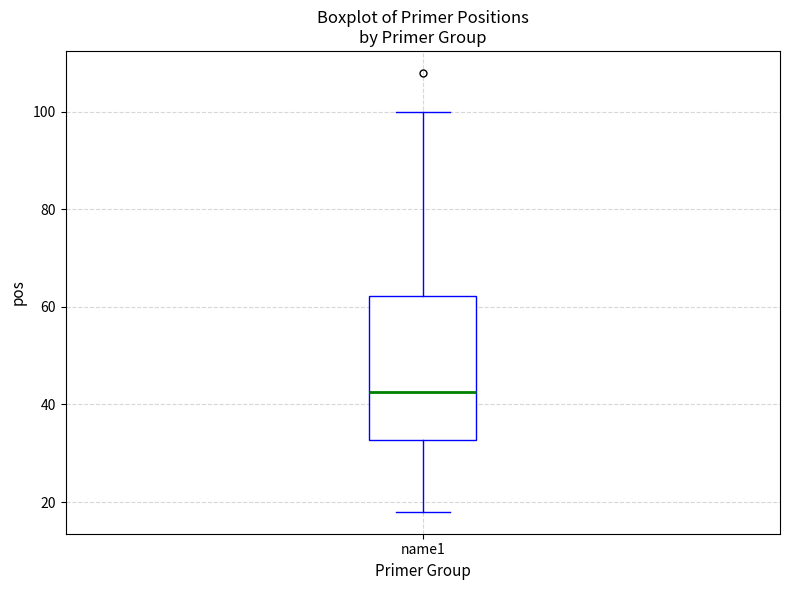

Read this box plot against the y-axis: the position of the median line, the range covered by the box, and the ends of both whiskers. The values are not printed on the chart, so give them approximately, as read against the axis.

median 42, box 32 to 62, whiskers 18 to 100